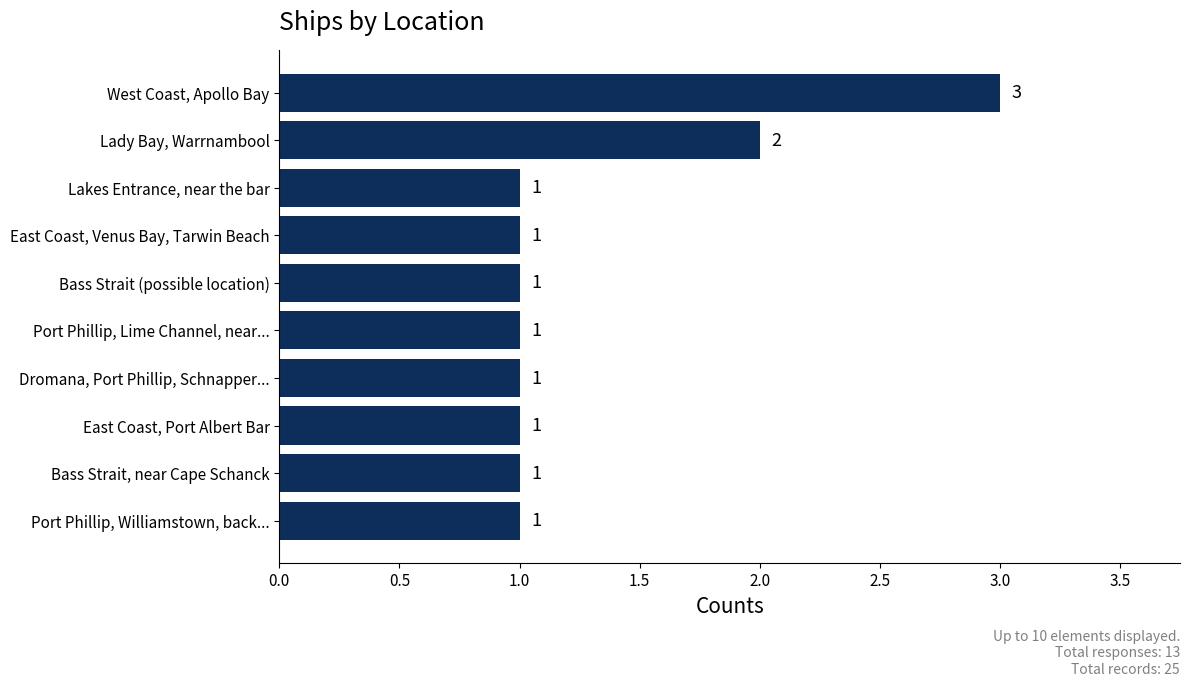

How many values are between 1 and 2?

9